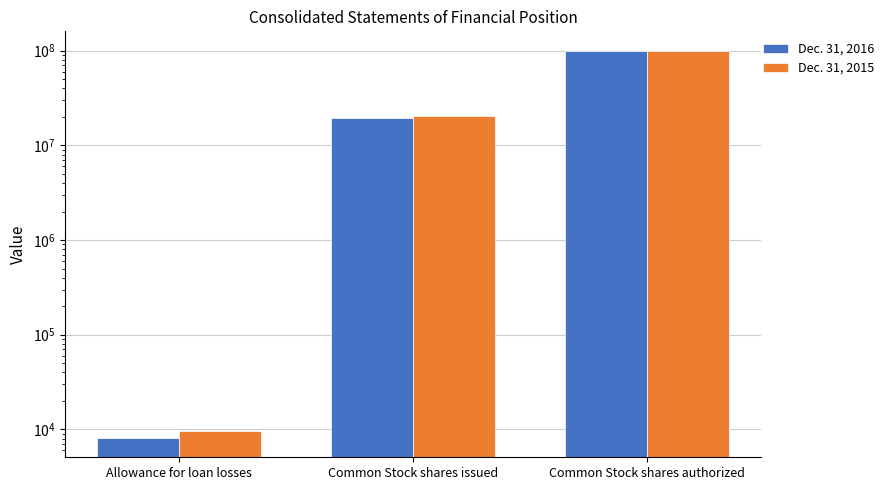

At which category is the sum across all series the highest?

Common Stock shares authorized